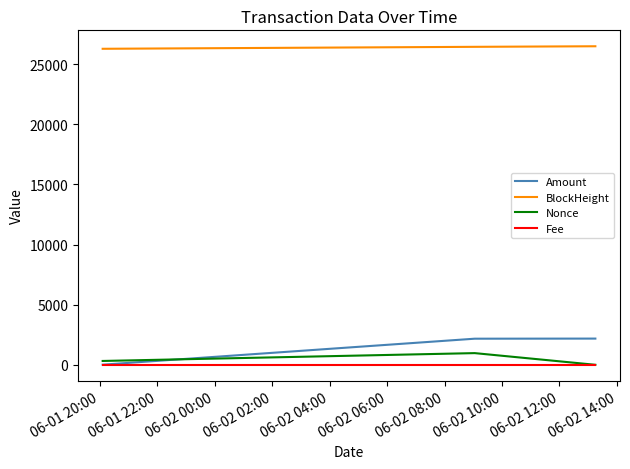

What are all the series names shown in the legend?

Amount, BlockHeight, Nonce, Fee